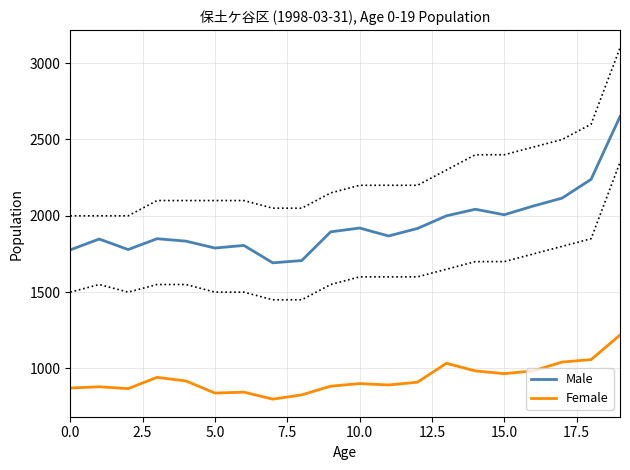

Between 15 and 16, which is larger?

16